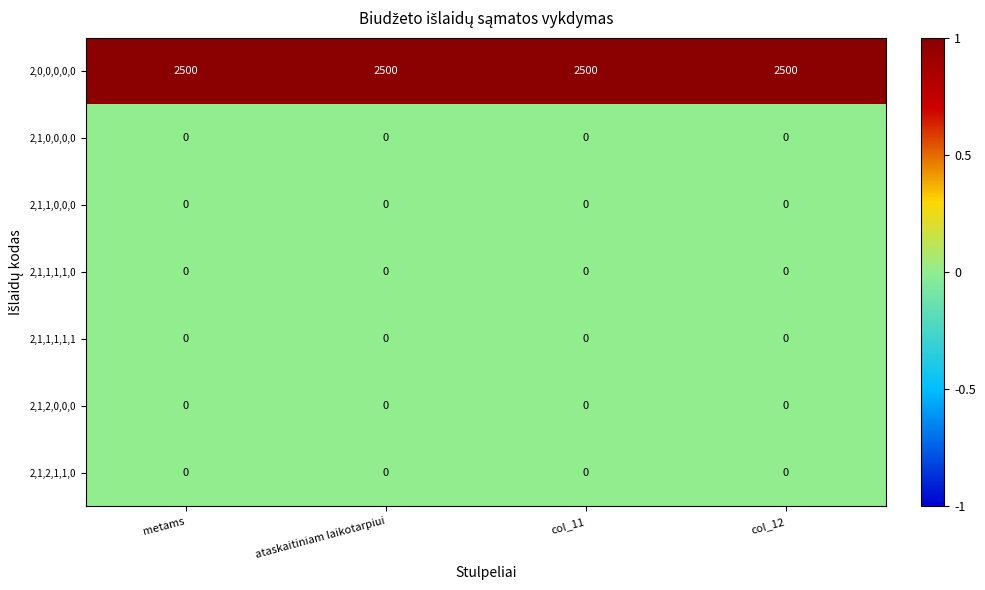

How many data points does each series have?

4